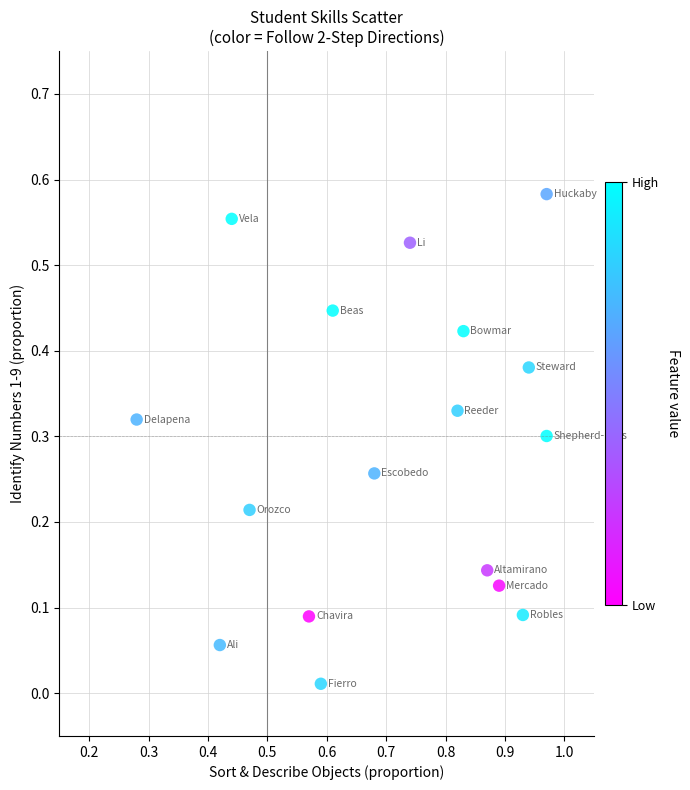

What is the range of X values (max minus min)?

0.7